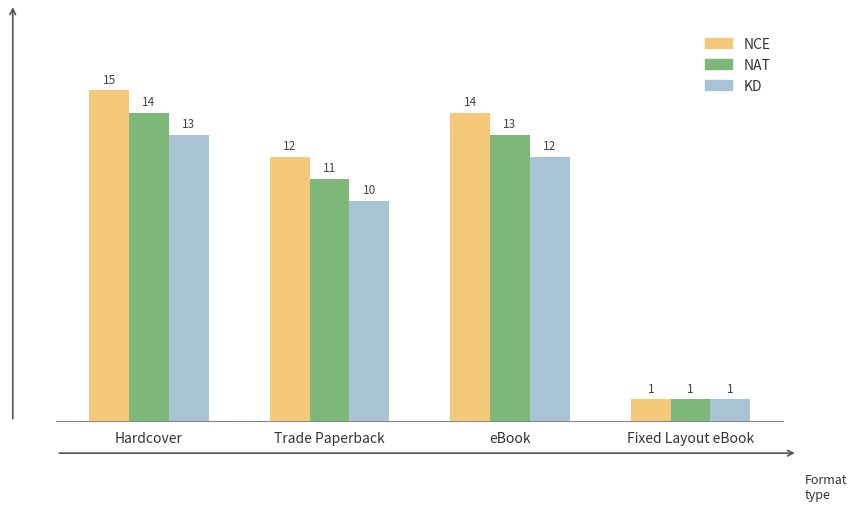

What is the difference between the second highest and second lowest values in the KD series?

2